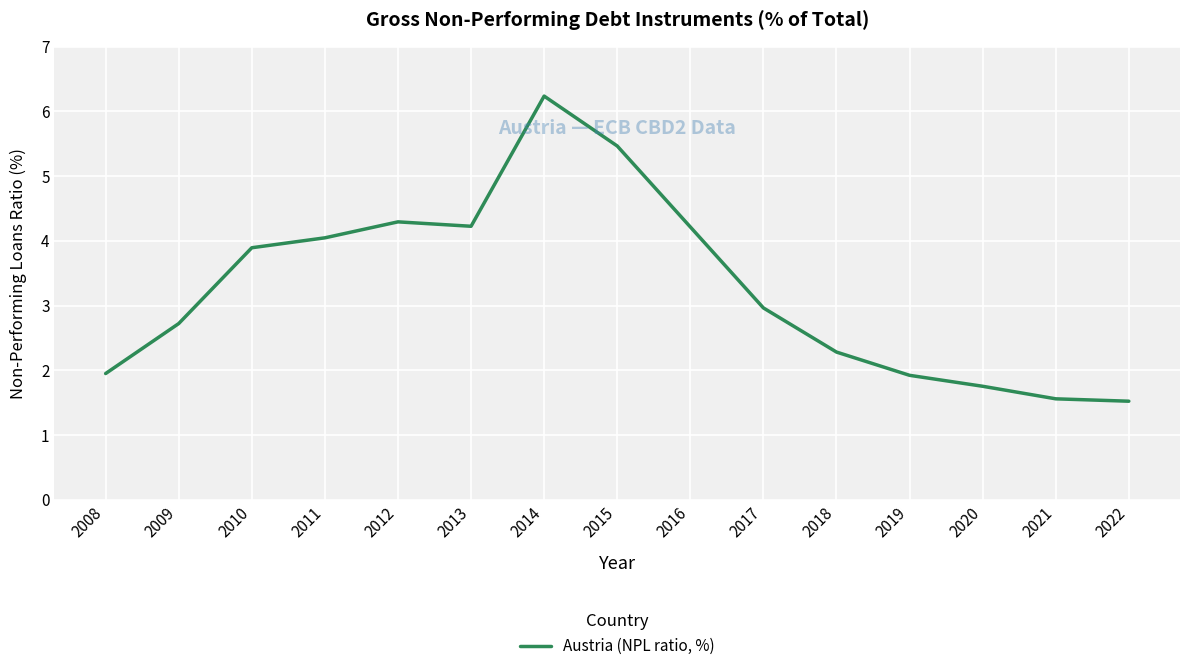

Is this an area chart (filled region under the line)?

No